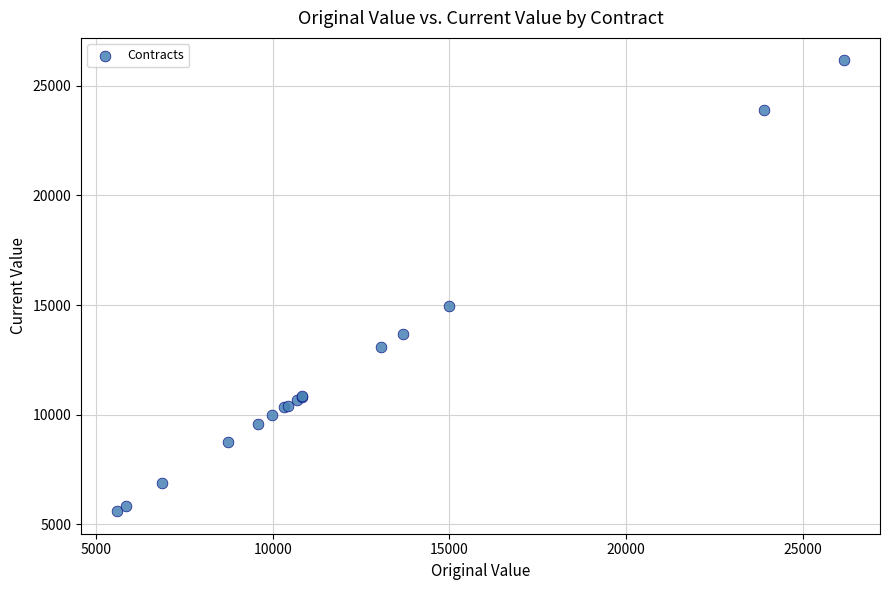

What Y value in the scatter plot is closest to 15878?

14979.3